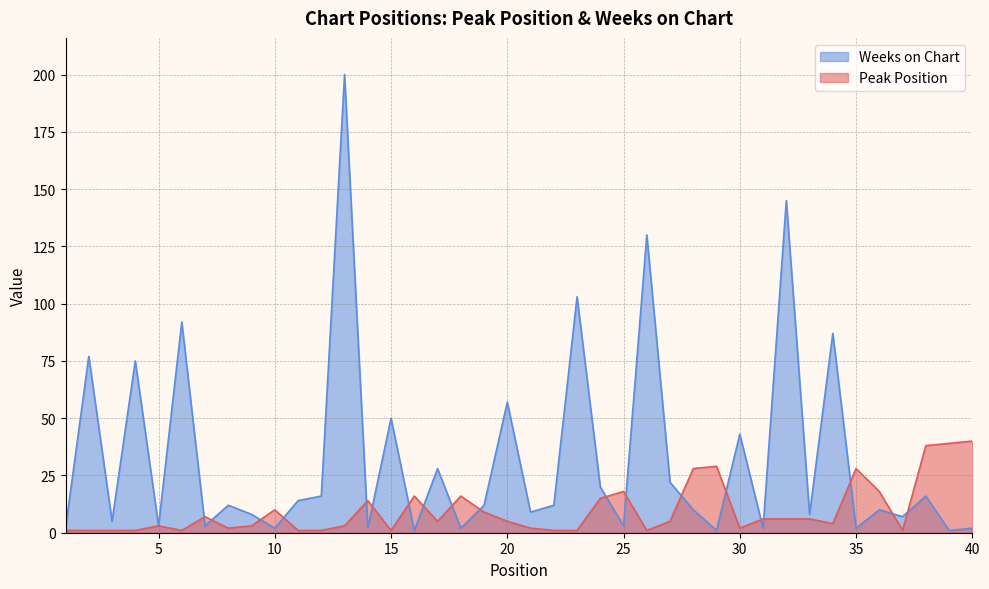

What is the difference between the Weeks on Chart values at 16 and 20?

56